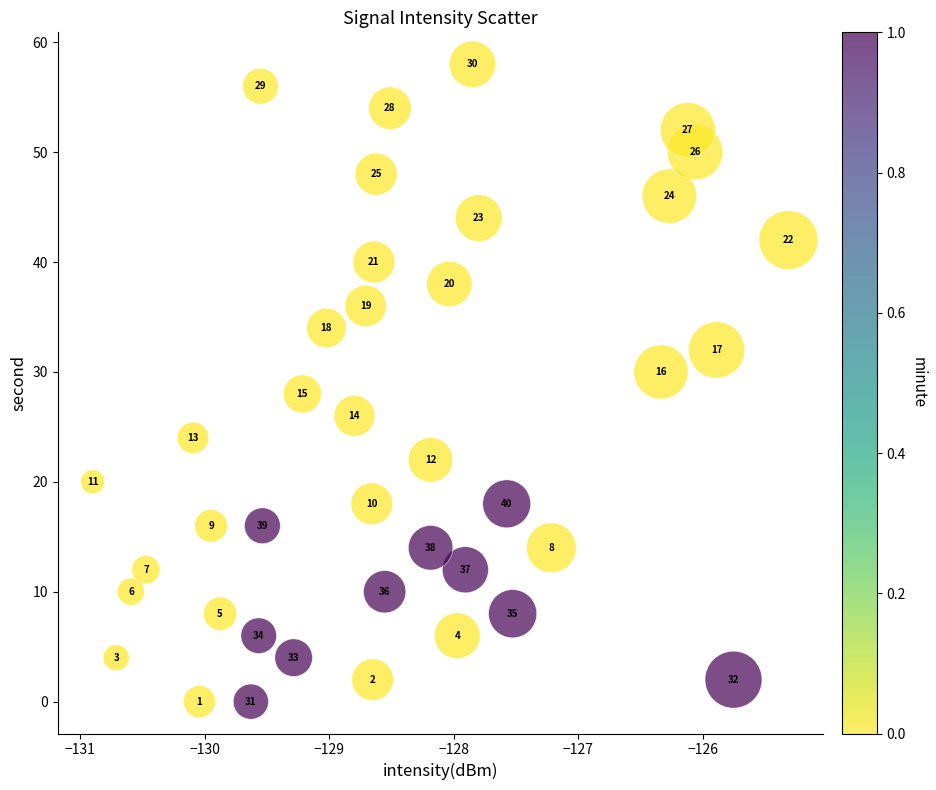

What is the range of Y values (max minus min)?

58